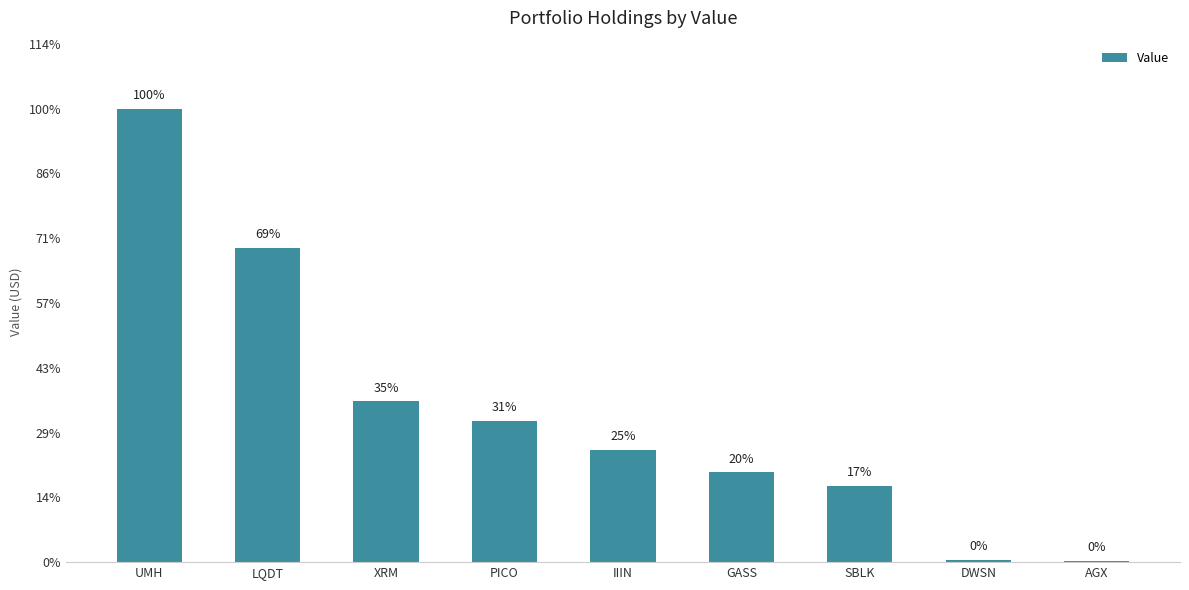

Approximately how many times larger is the value at GASS compared to LQDT?

0.3